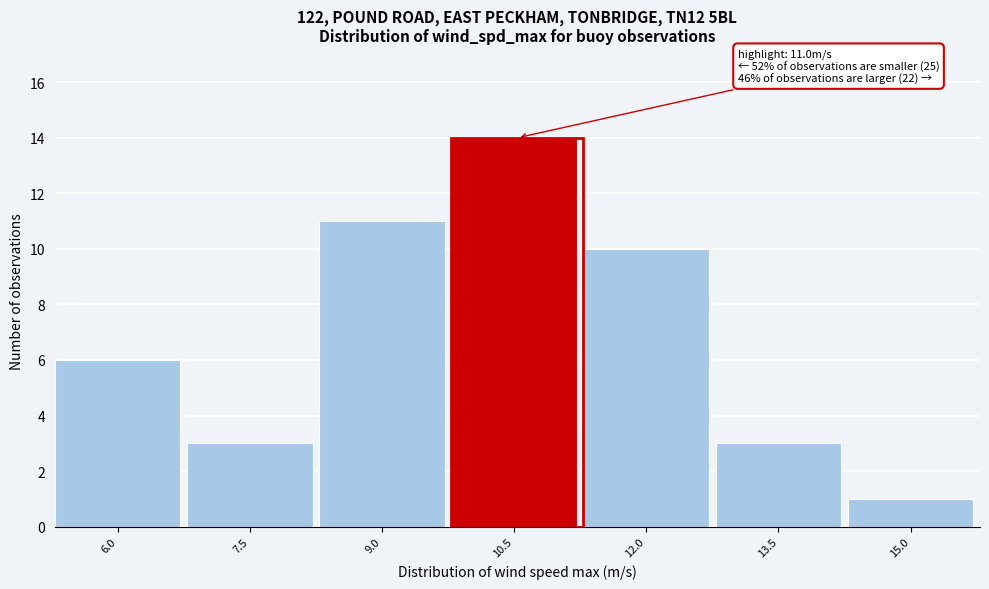

Reading left to right, extract all data points from this chart.

6	3	11	14	10	3	1